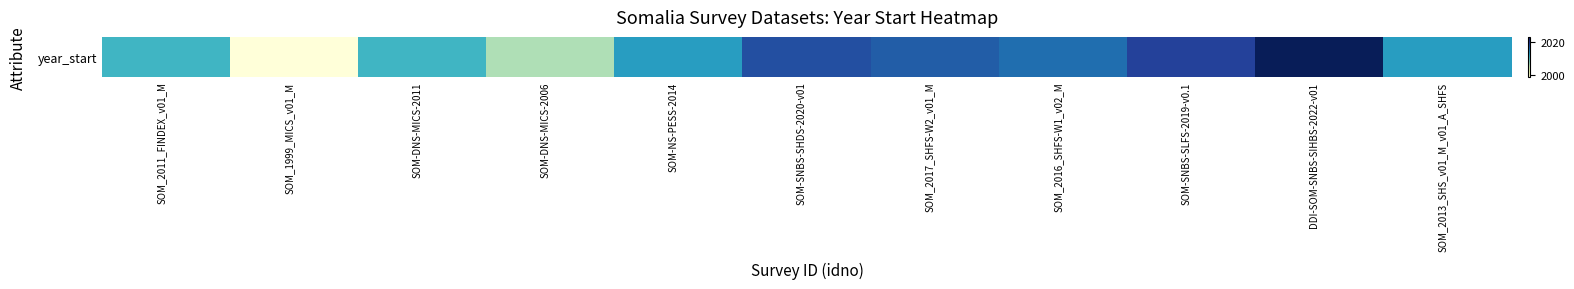

What is the sum of the values at SOM-DNS-MICS-2011 and SOM-SNBS-SLFS-2019-v0.1?

4030